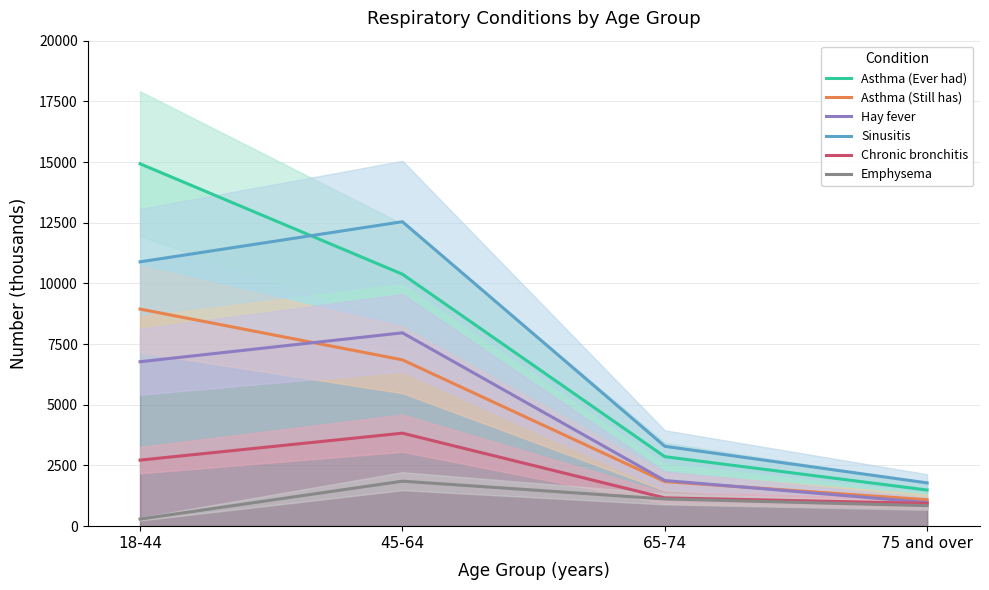

Is the value of Emphysema at 45-64 greater than the value of Hay fever at 65-74?

No